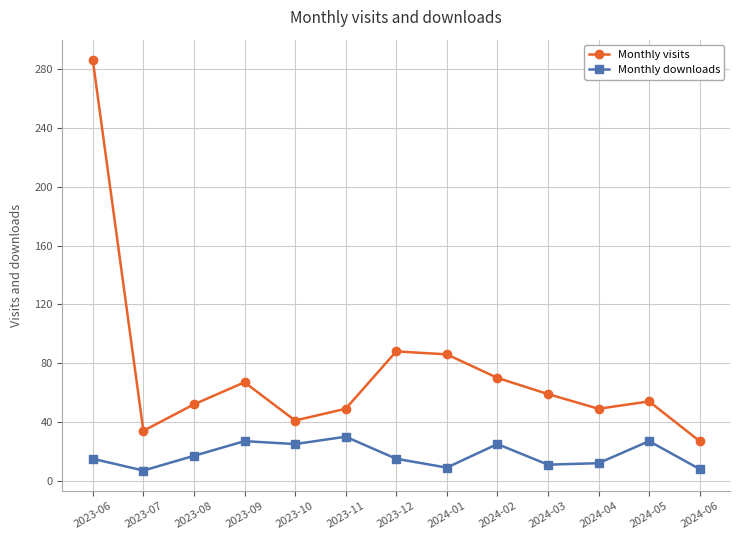

What is the label of the 11th point from the left?

2024-04